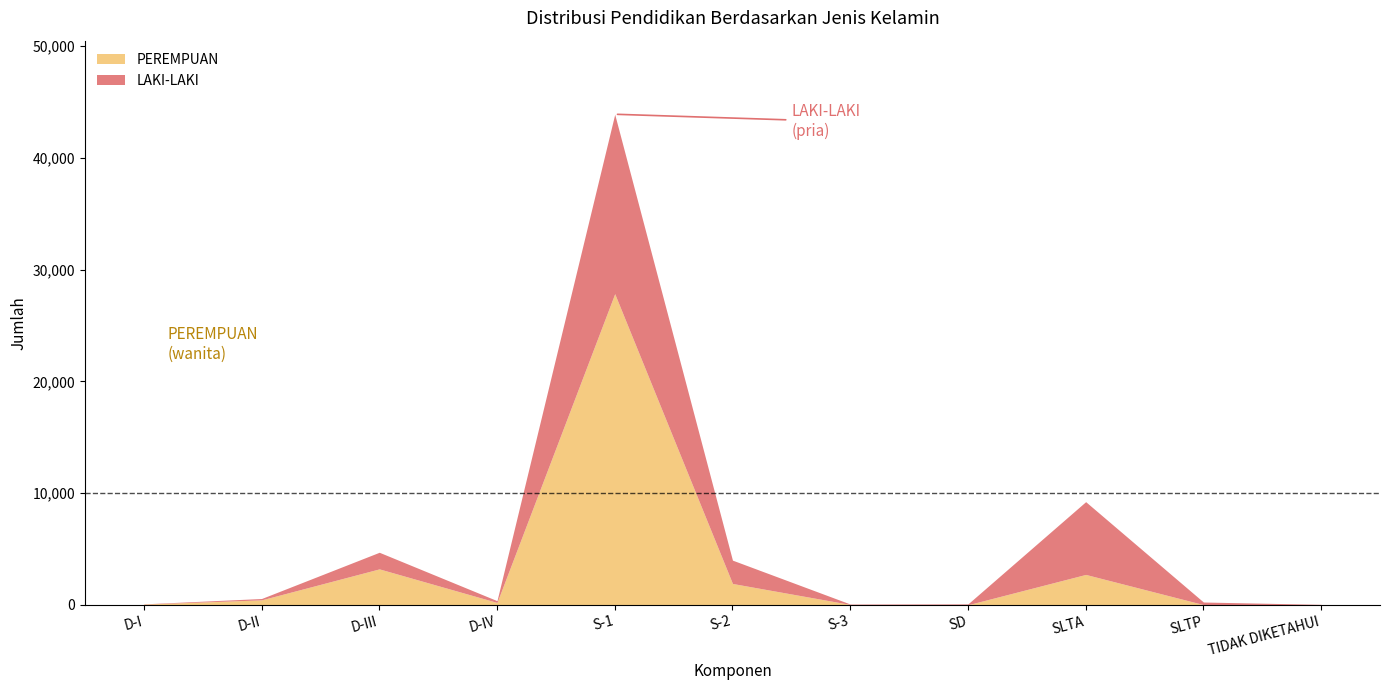

Reading left to right, transcribe all the data shown in this chart.

LAKI-LAKI: 22	121	1487	161	16061	2088	38	76	6513	230	21
PEREMPUAN: 57	438	3211	206	27844	1906	27	2	2715	15	17